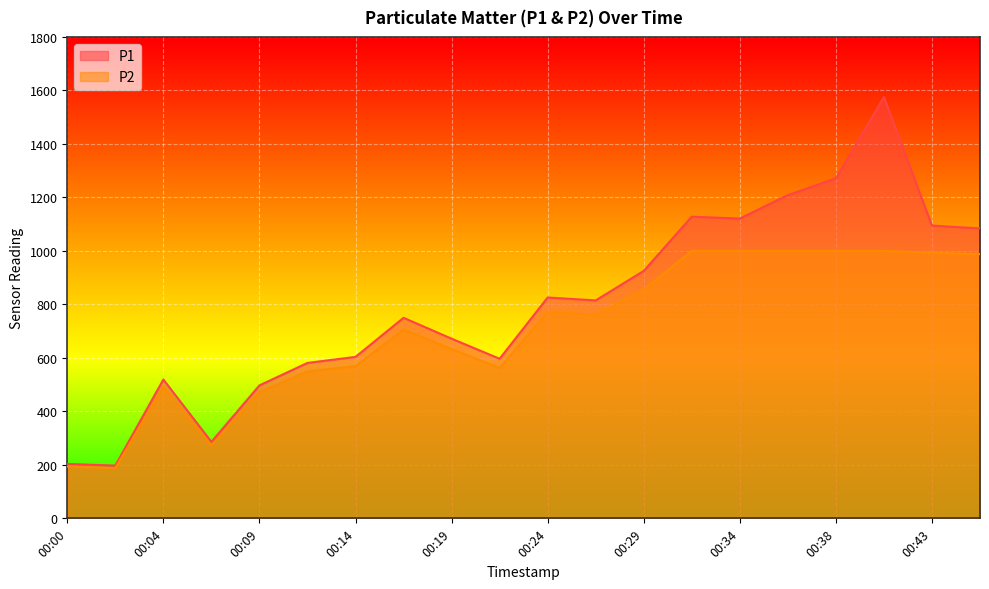

True or false: P2 has more than 2 points higher than both neighbors.

True